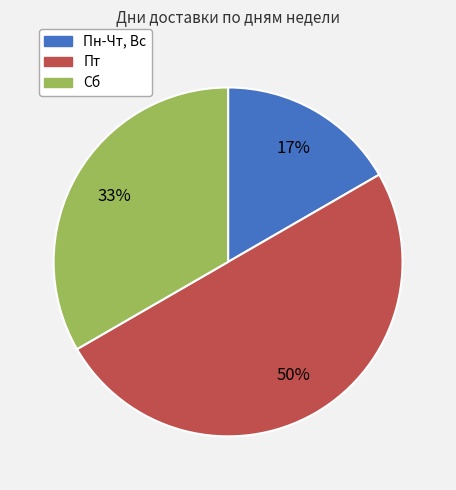

How many segments does this pie chart have?

3